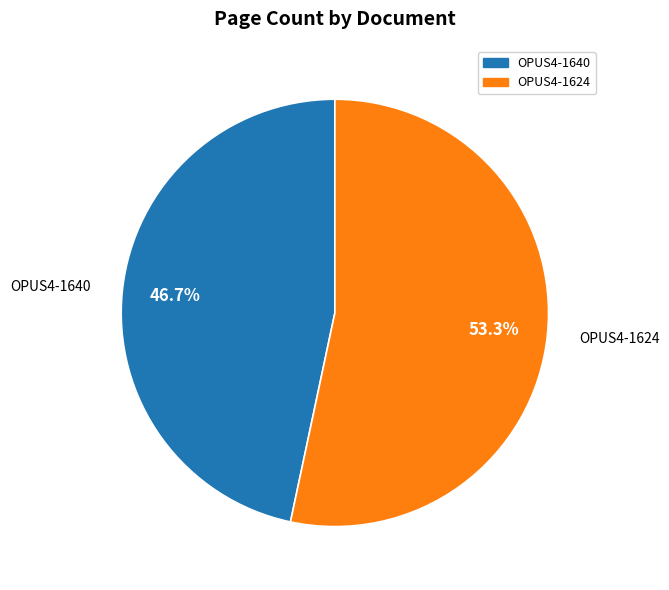

True or false: OPUS4-1624 accounts for 45% of the total.

False